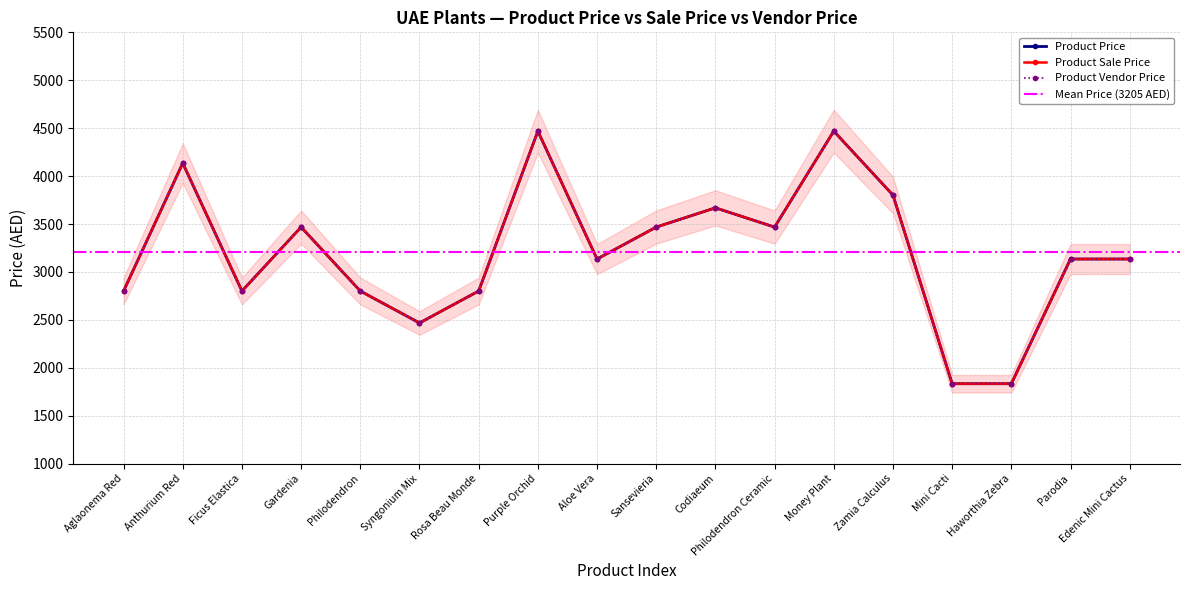

Does the chart have visible grid lines?

Yes